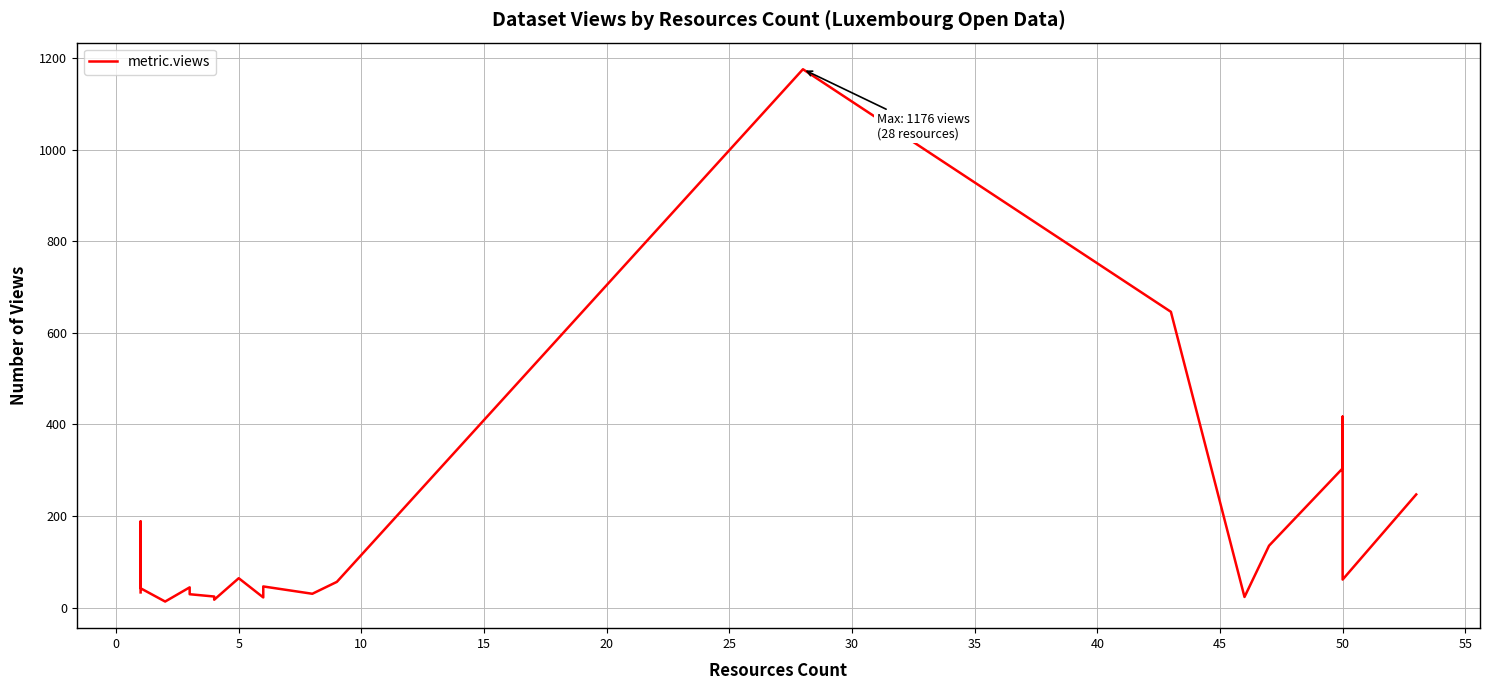

How many points are higher than both their immediate neighbors (excluding endpoints)?

6